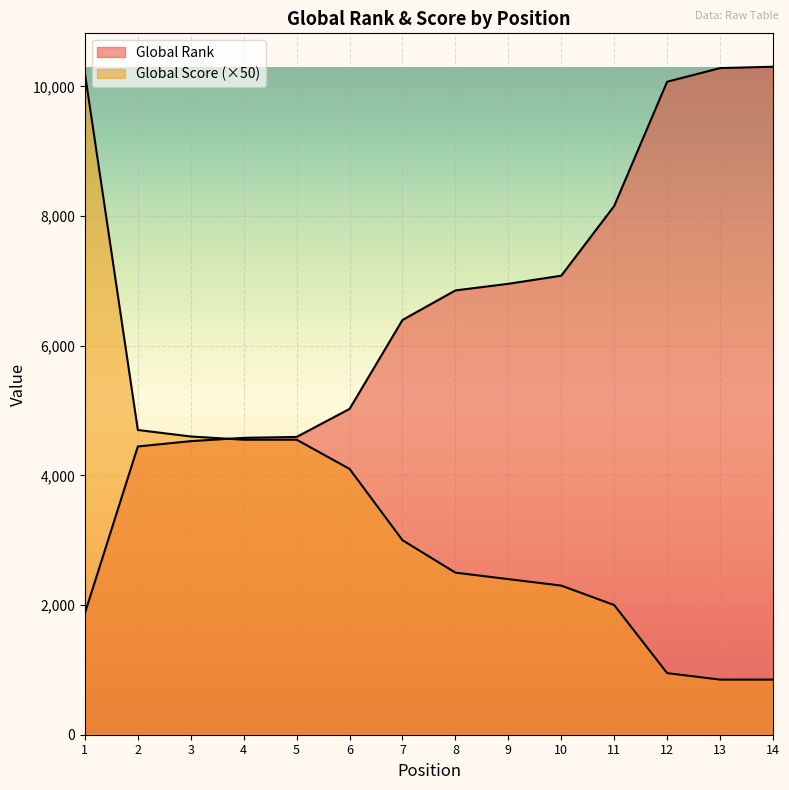

Which series has the largest range (max minus min)?

Global Score